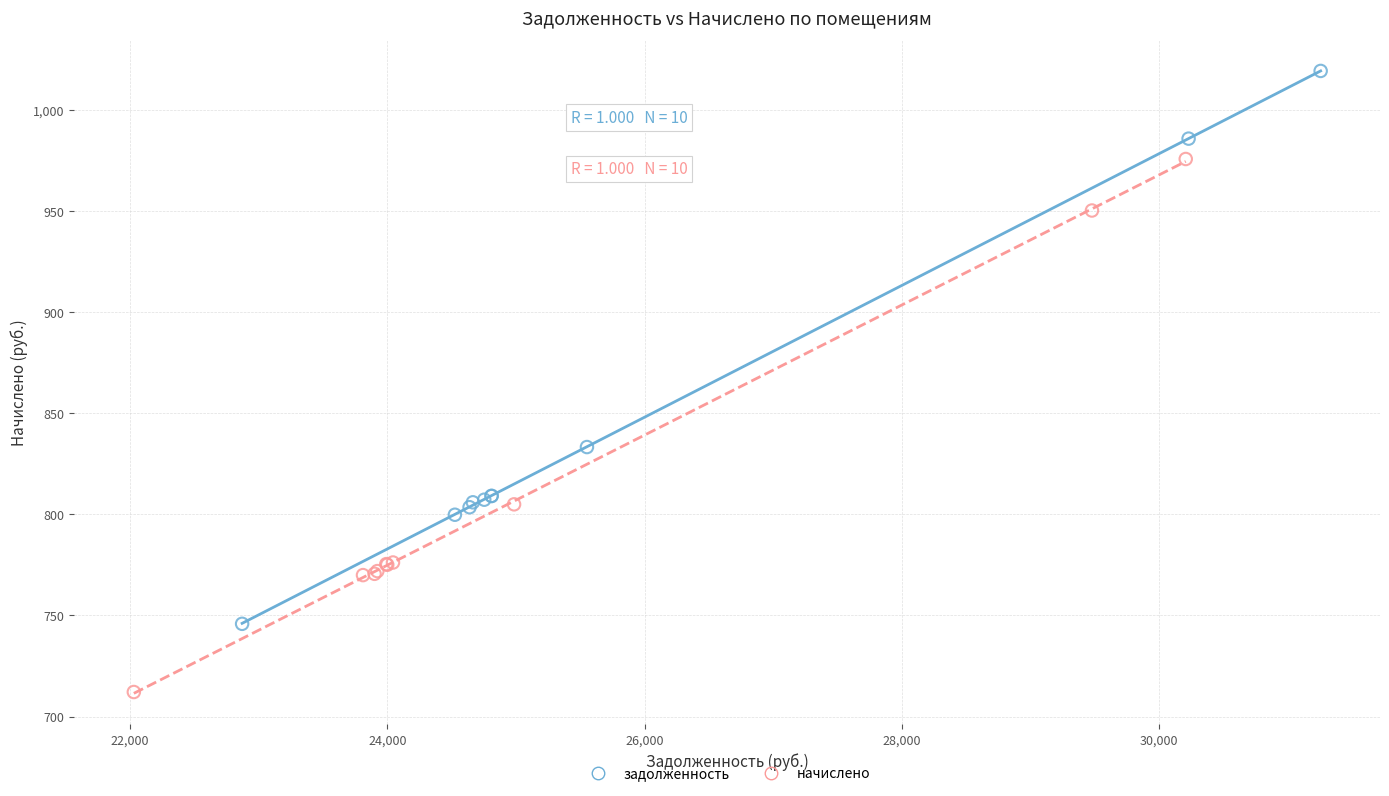

What are all the series names shown in the legend?

задолженность, начислено